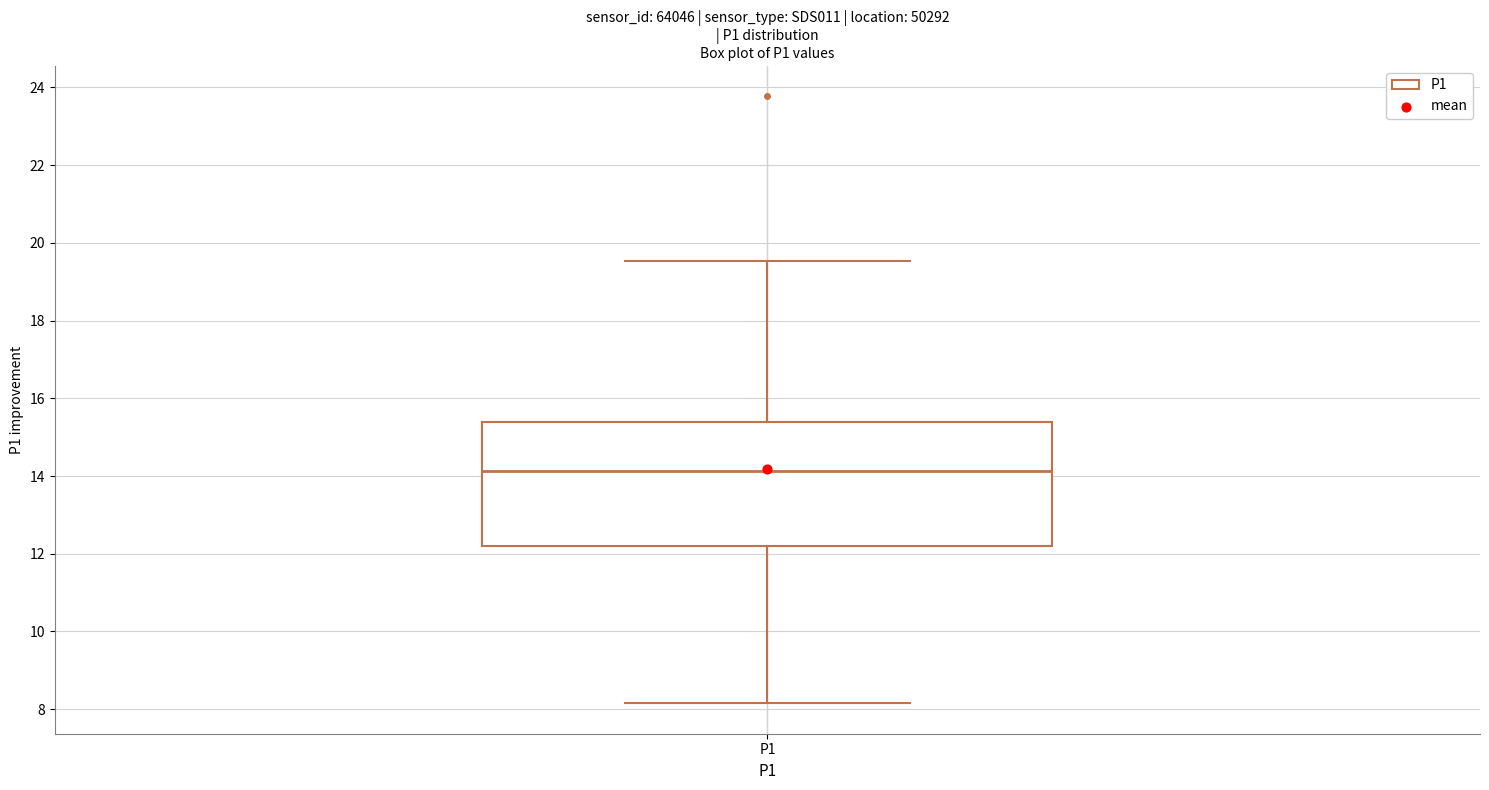

Read this box plot against the y-axis: the position of the median line, the range covered by the box, and the ends of both whiskers. The values are not printed on the chart, so give them approximately, as read against the axis.

median 14.2, box 12.2 to 15.4, whiskers 8.2 to 19.6